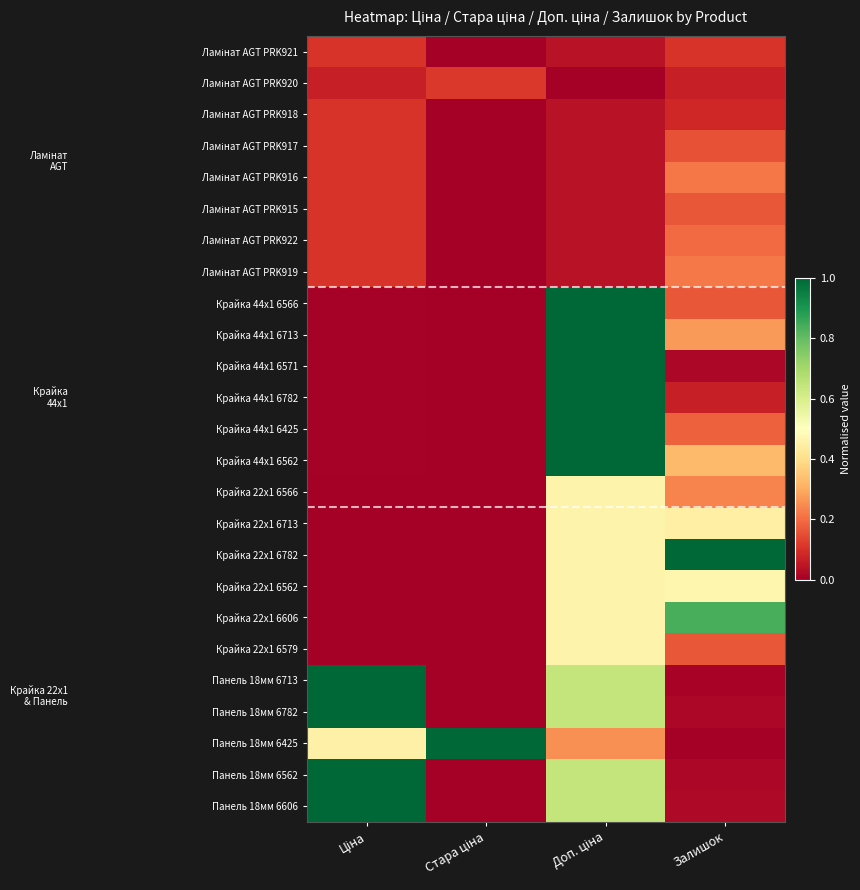

Which series changed the most between Ціна and Доп. ціна?

Крайка 44x1 6566